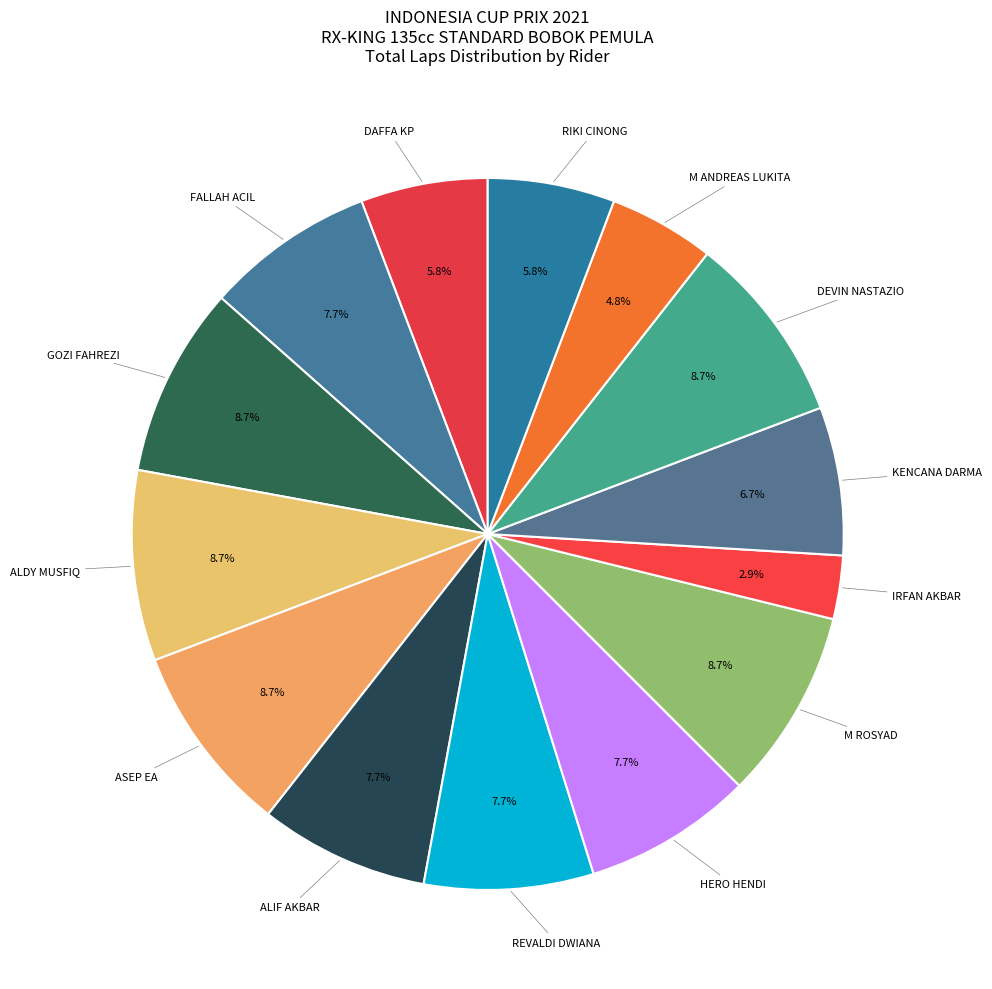

Which category has the biggest portion of the pie?

GOZI FAHREZI